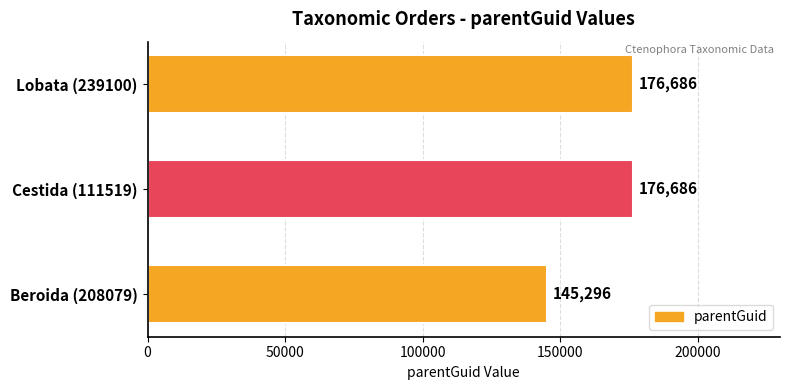

What is the sum of the values at Lobata (239100) and Beroida (208079)?

321982